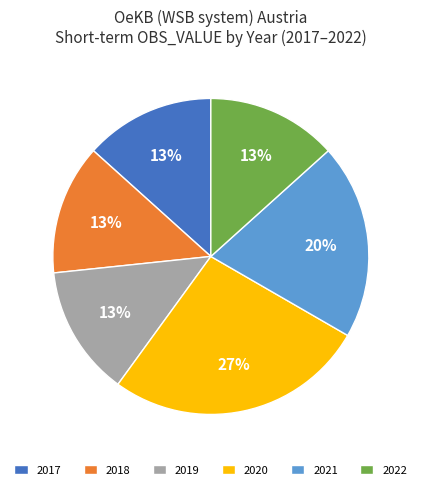

What is the largest slice in the pie chart?

2020